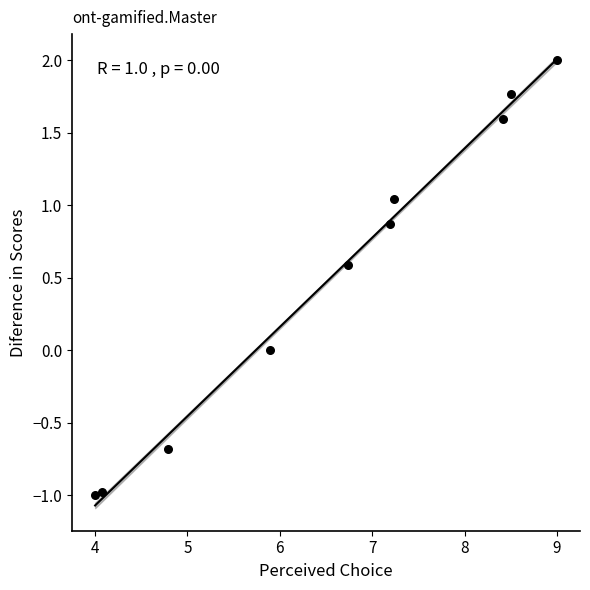

What is the range of X values (max minus min)?

5.0